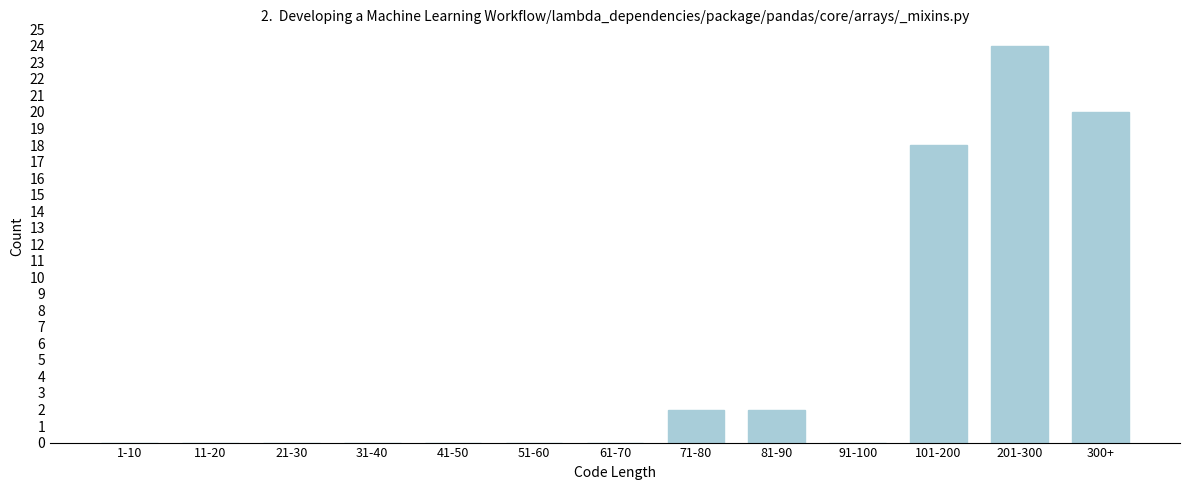

Reading left to right, list all the values displayed in this chart.

1-10=0	11-20=0	21-30=0	31-40=0	41-50=0	51-60=0	61-70=0	71-80=2	81-90=2	91-100=0	101-200=18	201-300=24	300+=20